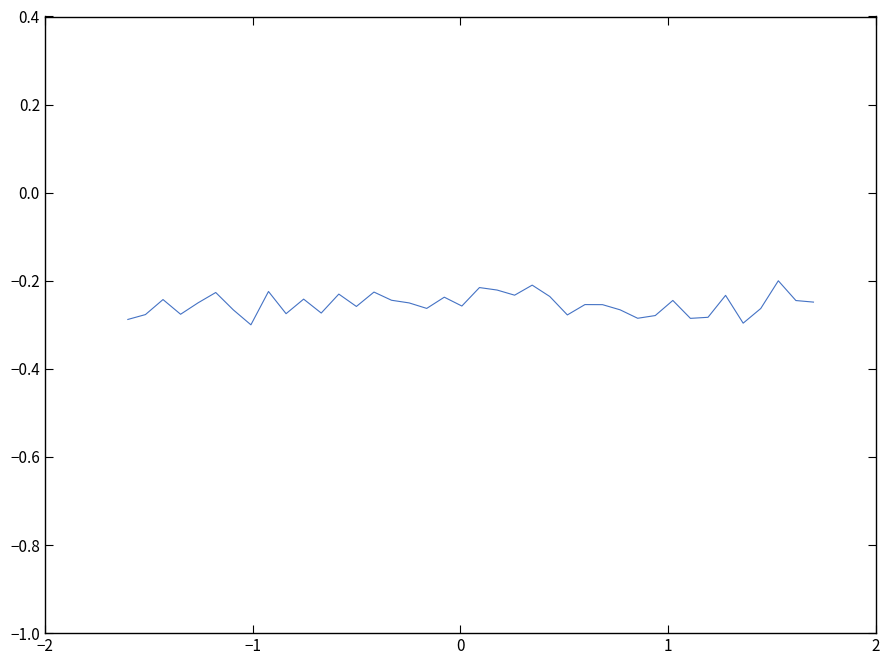

How many lines are shown in the chart?

1